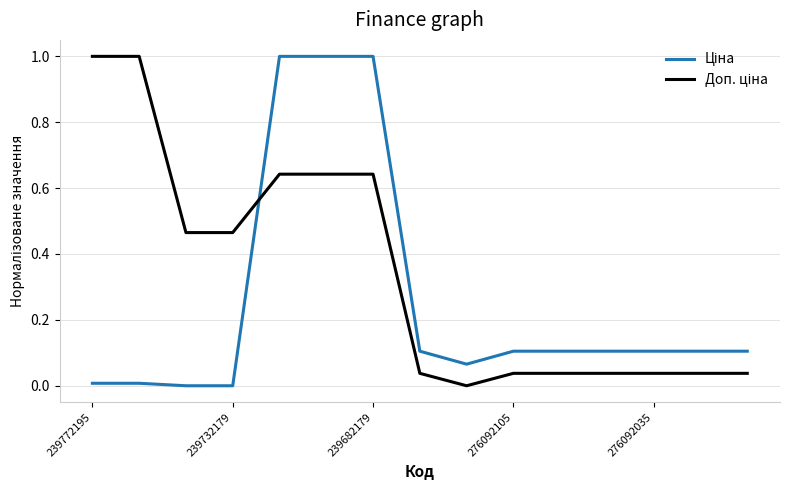

What is the greatest value displayed?

1.0